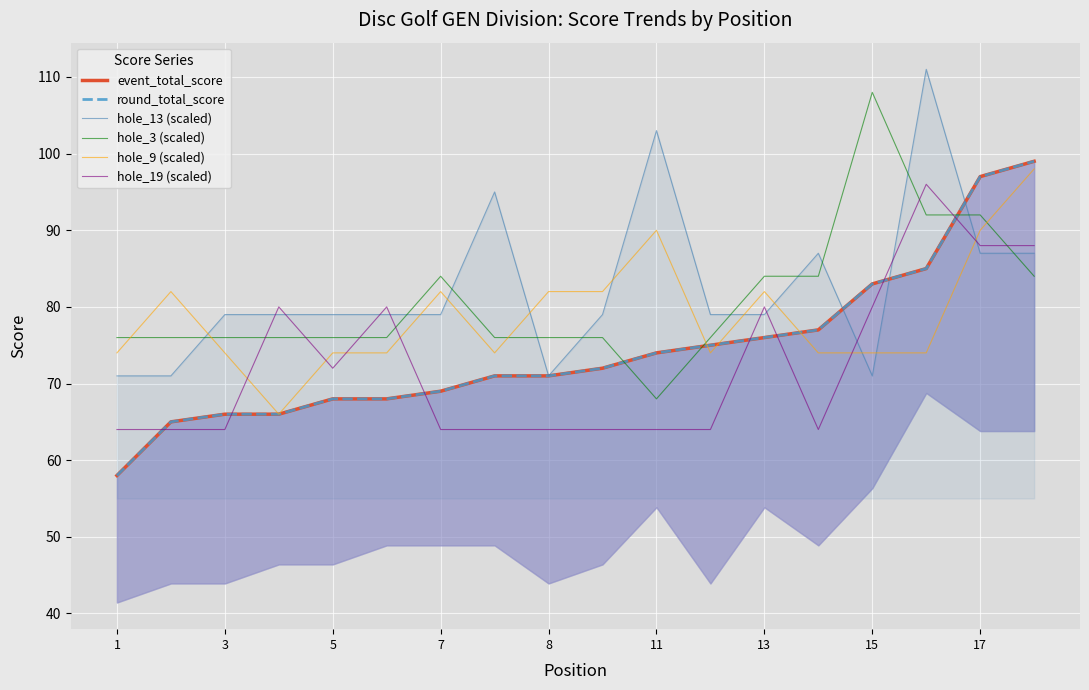

What is the maximum value shown in the chart?

111